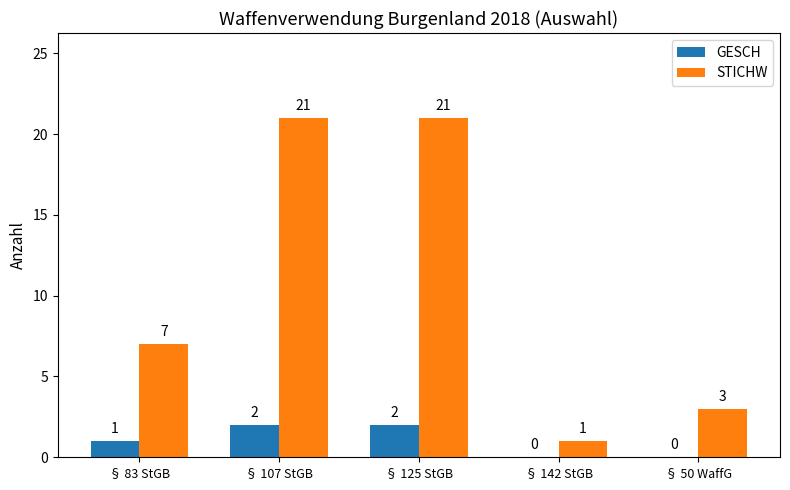

Is the value of STICHW at § 142 StGB greater than the value of GESCH at § 107 StGB?

No